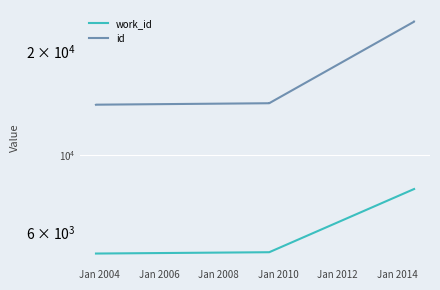

What is the lowest value of the id series?

13979